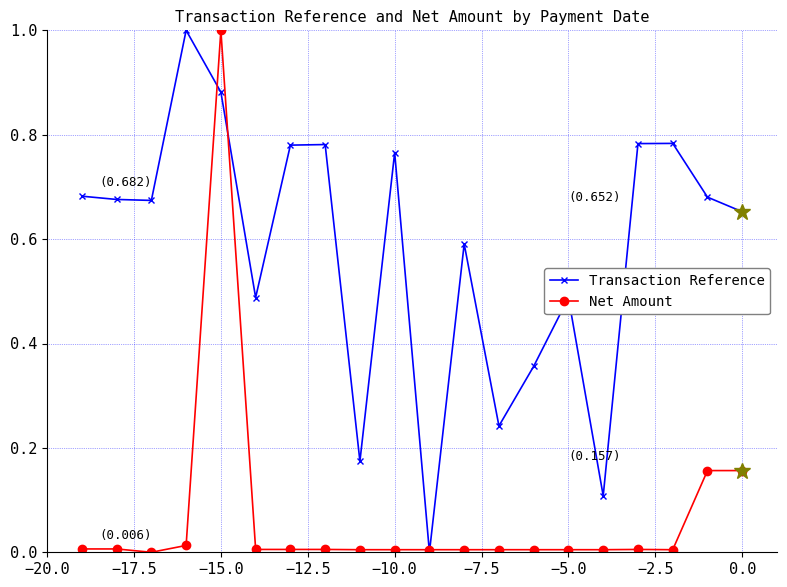

True or false: Transaction Reference has more than 0 points higher than both neighbors.

True